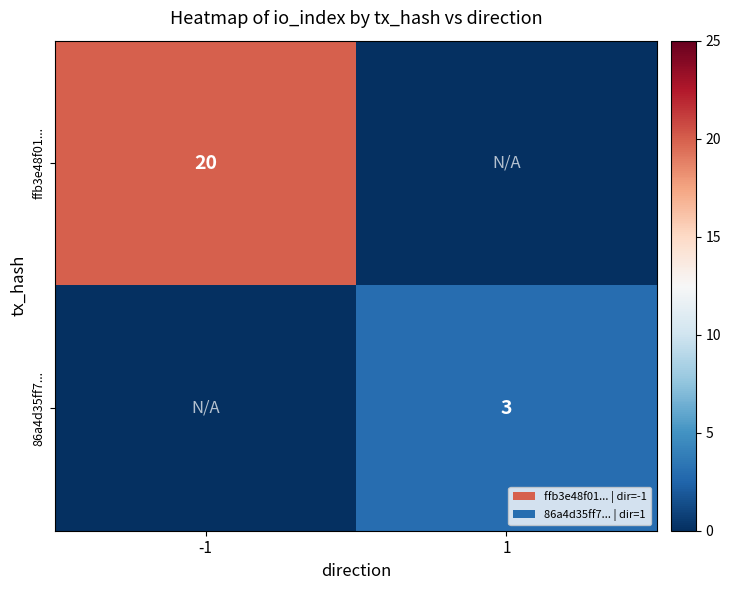

The value of ffb3e48f01... at -1 is 20. True or false?

True